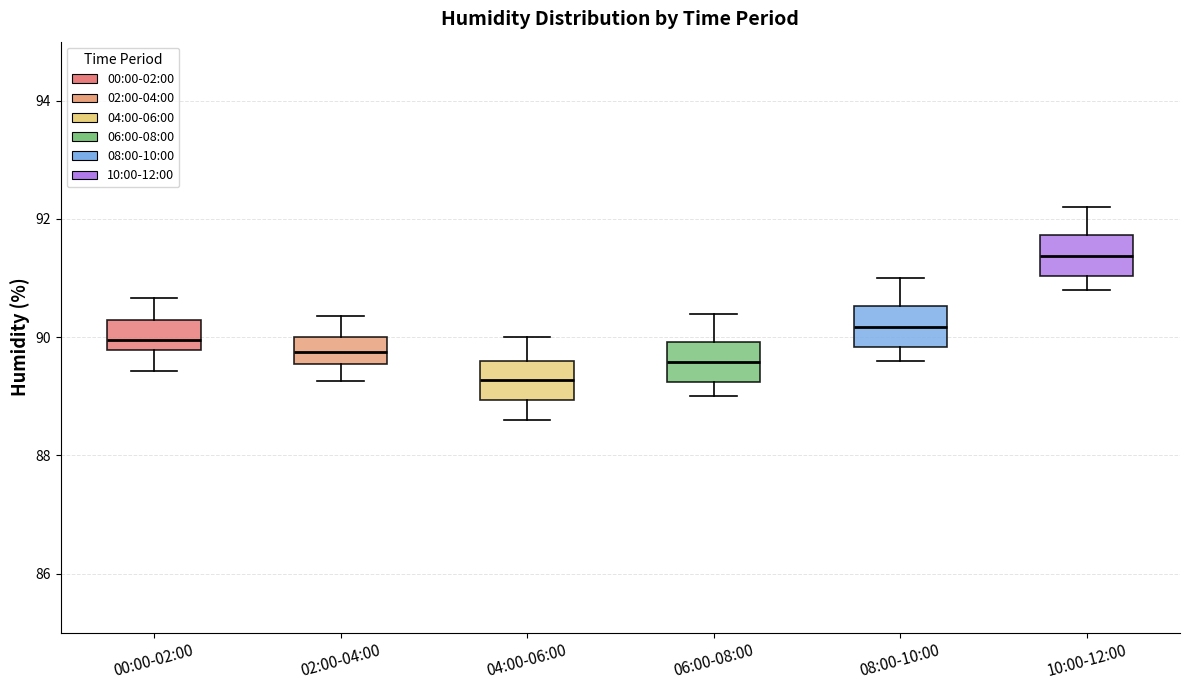

Reading left to right, transcribe this box plot: for each box, give where its median line is, the range the box spans, and where its two whiskers end, as read against the y-axis. The values are not printed on the chart, so give them approximately, as read against the axis.

00:00-02:00: median 90.0, box 89.8 to 90.2, whiskers 89.4 to 90.6
02:00-04:00: median 89.8, box 89.6 to 90.0, whiskers 89.2 to 90.4
04:00-06:00: median 89.2, box 89.0 to 89.6, whiskers 88.6 to 90.0
06:00-08:00: median 89.6, box 89.2 to 90.0, whiskers 89.0 to 90.4
08:00-10:00: median 90.2, box 89.8 to 90.6, whiskers 89.6 to 91.0
10:00-12:00: median 91.4, box 91.0 to 91.8, whiskers 90.8 to 92.2